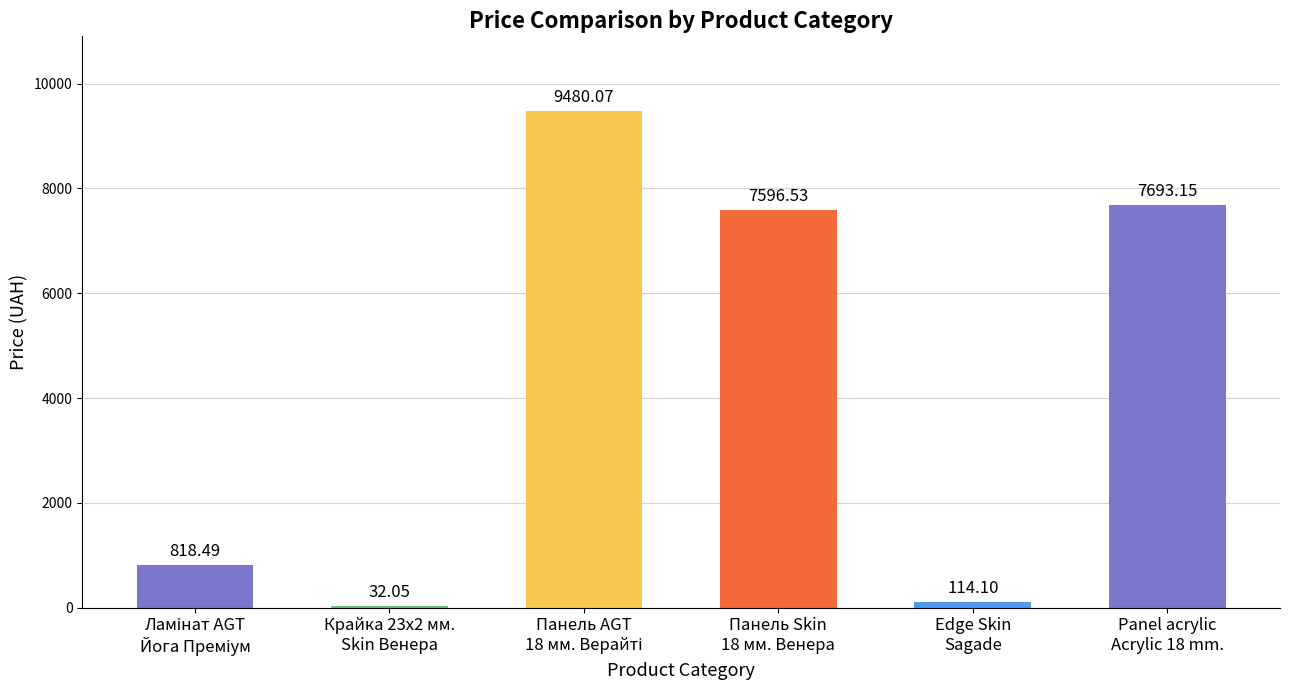

Where is the data nearest to the value 4756?

Панель Skin
18 мм. Венера